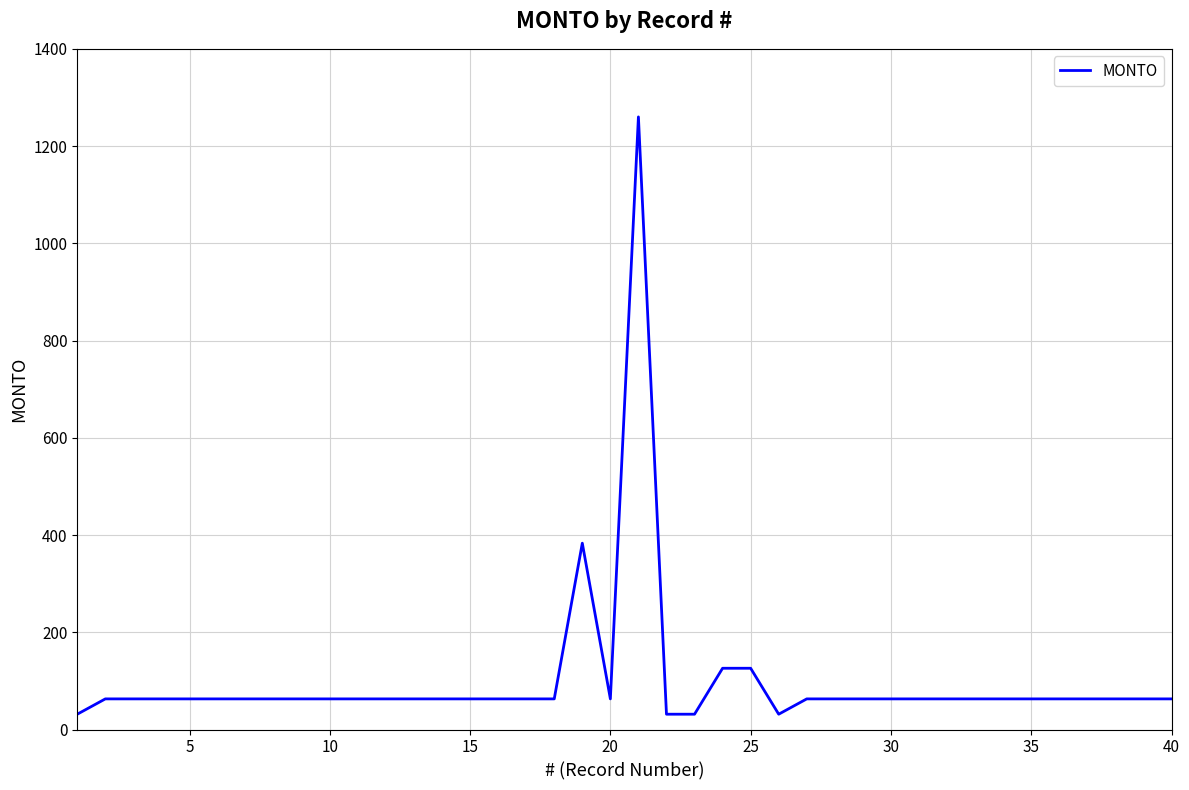

What is the difference between the maximum and minimum values?

1228.5